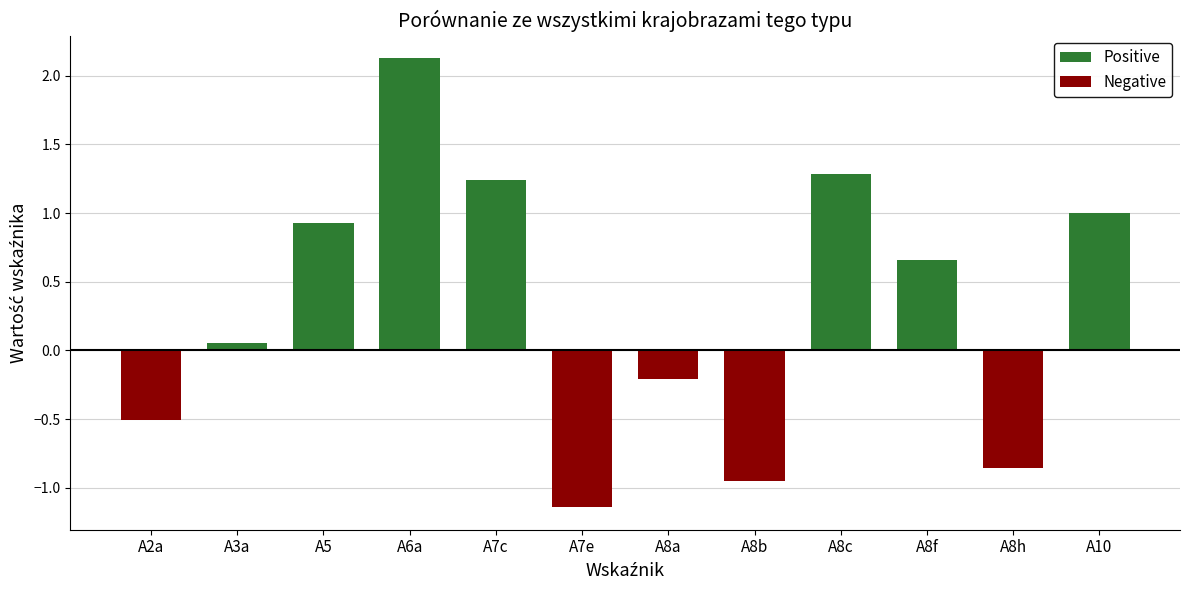

What position from the right is A8a?

6